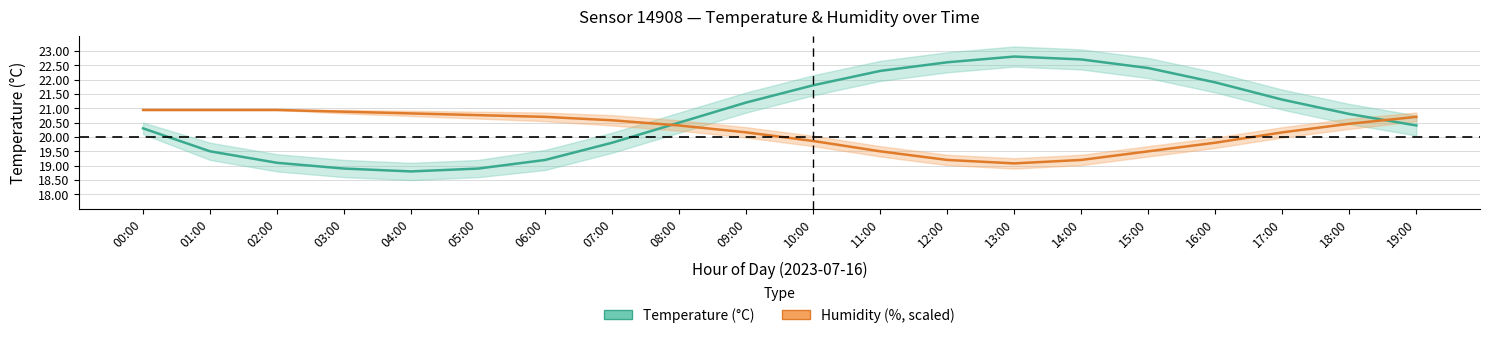

Rank the series by their average value, from highest to lowest.

Temperature (°C), Humidity (%, scaled)